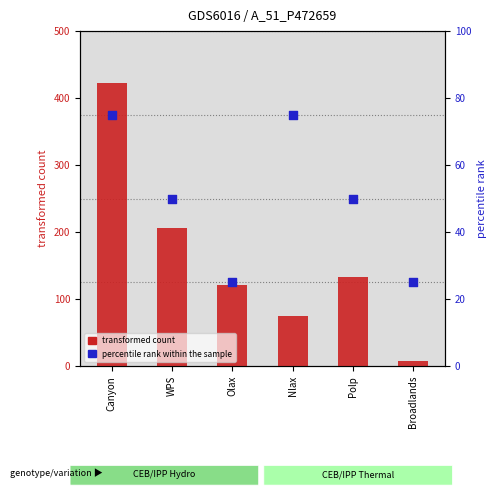

What are all the series names shown in the legend?

transformed count, percentile rank within the sample